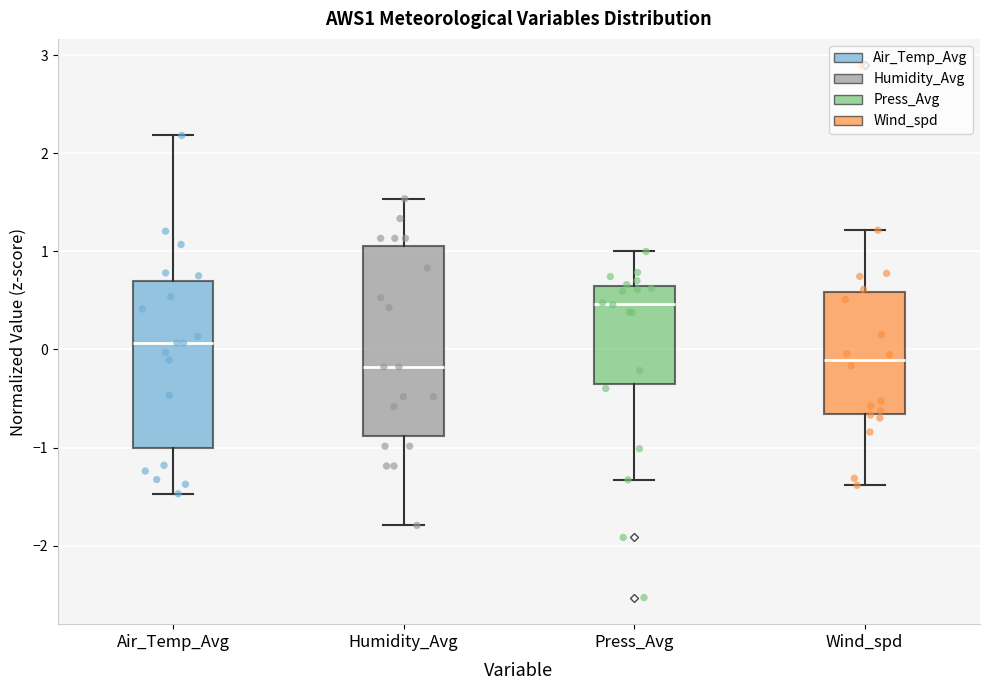

Reading left to right, transcribe this box plot: for each box, give where its median line is, the range the box spans, and where its two whiskers end, as read against the y-axis. The values are not printed on the chart, so give them approximately, as read against the axis.

Air_Temp_Avg: median 0.1, box -1.0 to 0.7, whiskers -1.5 to 2.2
Humidity_Avg: median -0.2, box -0.9 to 1.1, whiskers -1.8 to 1.5
Press_Avg: median 0.5, box -0.4 to 0.7, whiskers -1.3 to 1.0
Wind_spd: median -0.1, box -0.7 to 0.6, whiskers -1.4 to 1.2